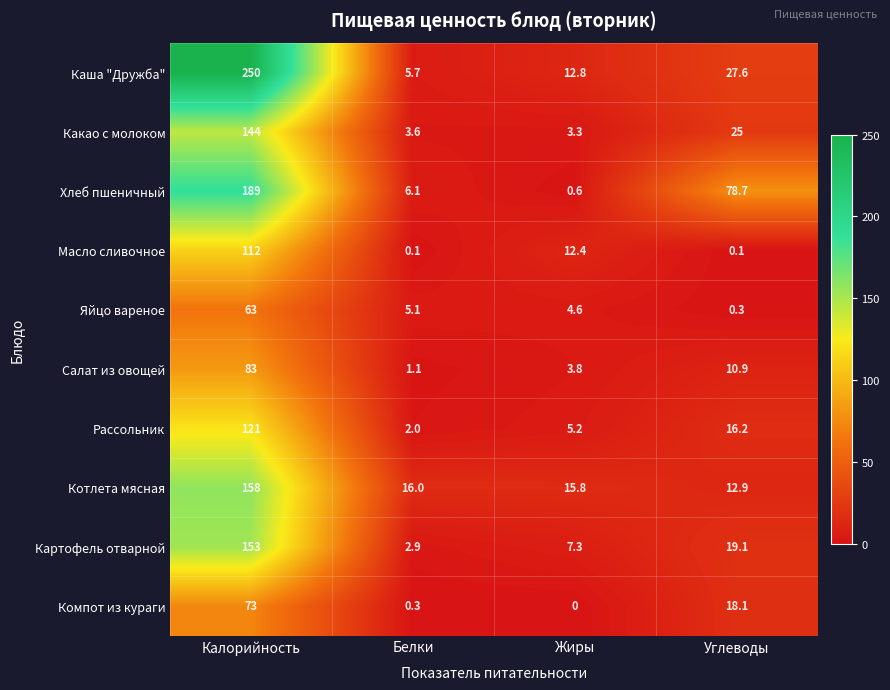

At which category is the sum across all series the highest?

Калорийность